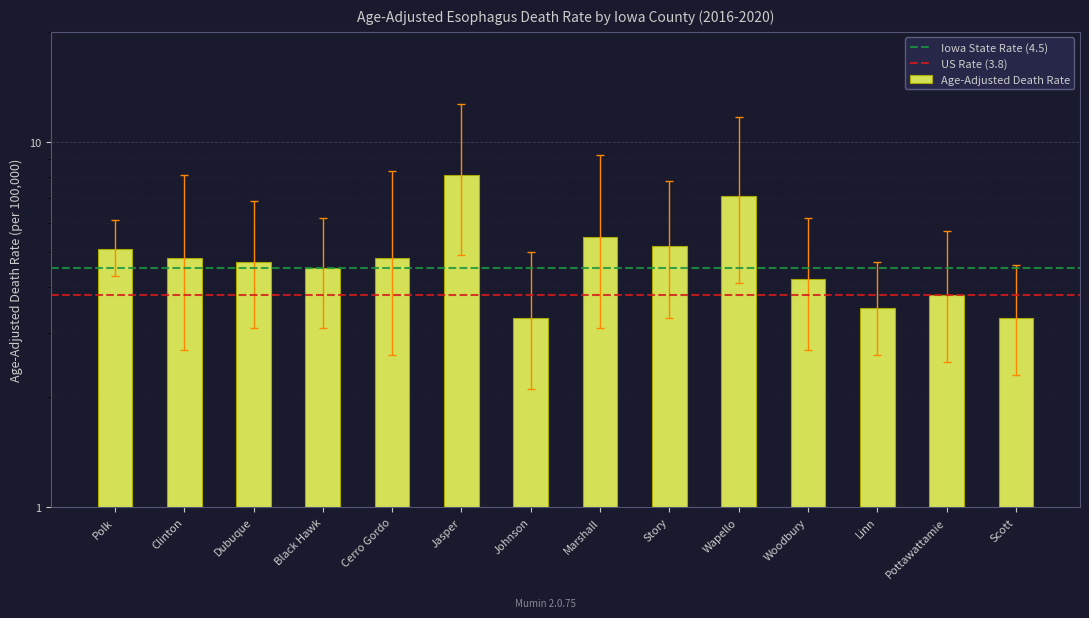

What is the difference between the second highest and second lowest values in the Age-Adjusted Death Rate series?

3.8